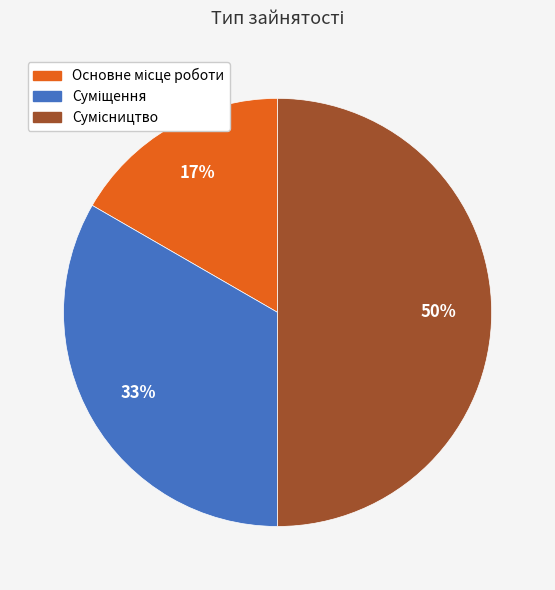

To the nearest percent, what is the average slice percentage?

33%